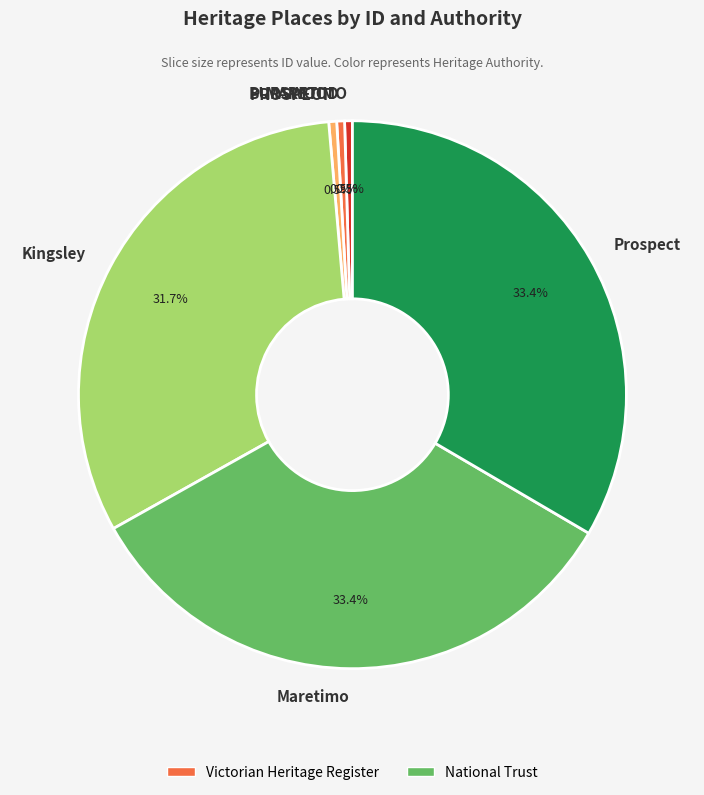

Does PROSPECT account for over 50% of the chart?

No